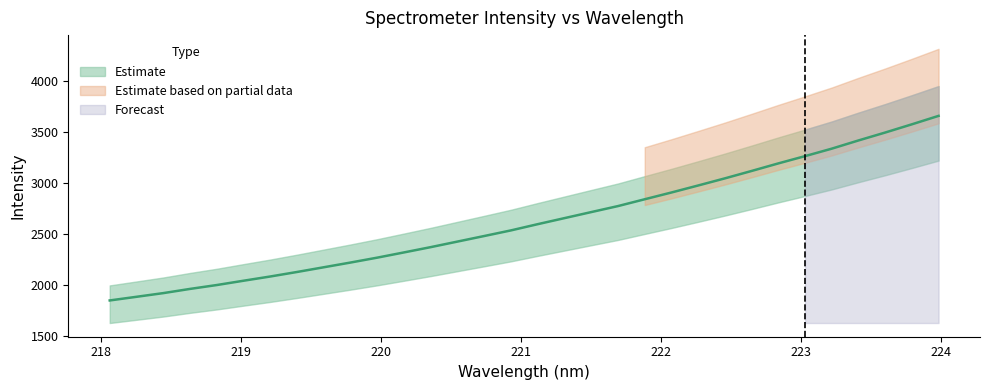

What is the change in value from 219.589 to 222.8355?

+1019.5